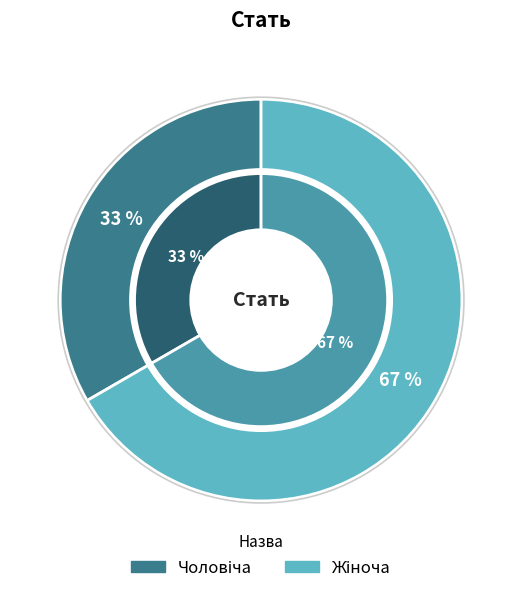

Which has a higher value, Жіноча or Чоловіча?

Жіноча